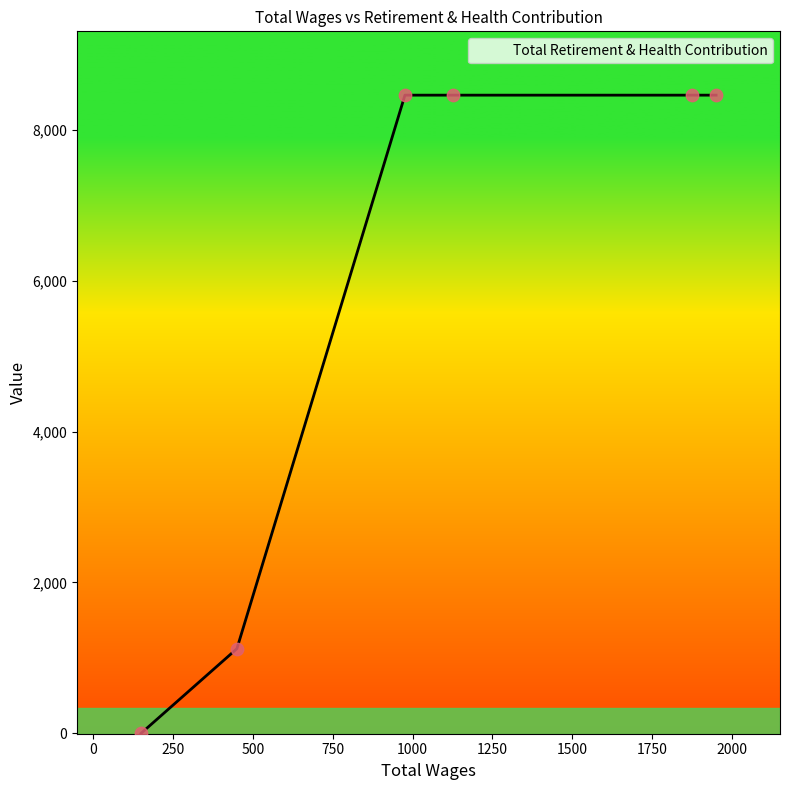

What is the sum of all values?

34962